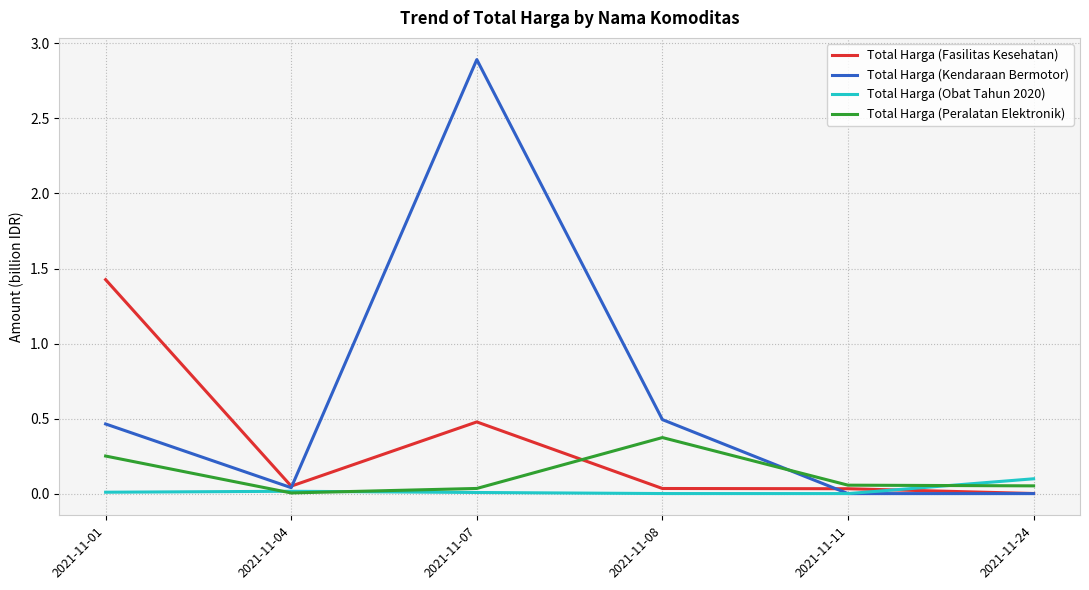

Between 2021-11-07 and 2021-11-08, which series saw the biggest shift?

Total Harga (Kendaraan Bermotor)